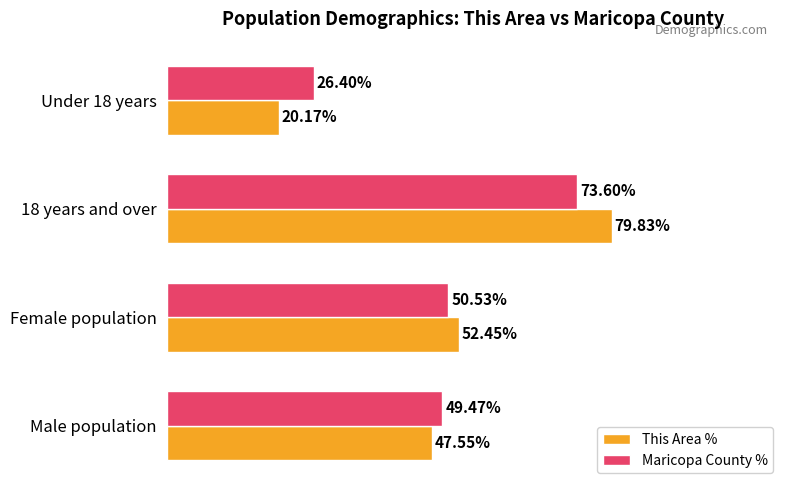

At which category is the sum across all series the highest?

18 years and over